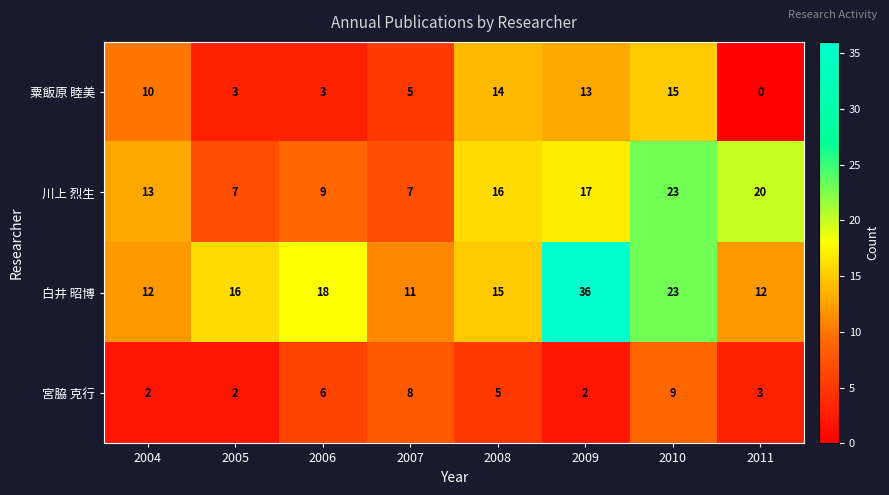

True or false: 白井 昭博 has a value of 12 at 2004.

True